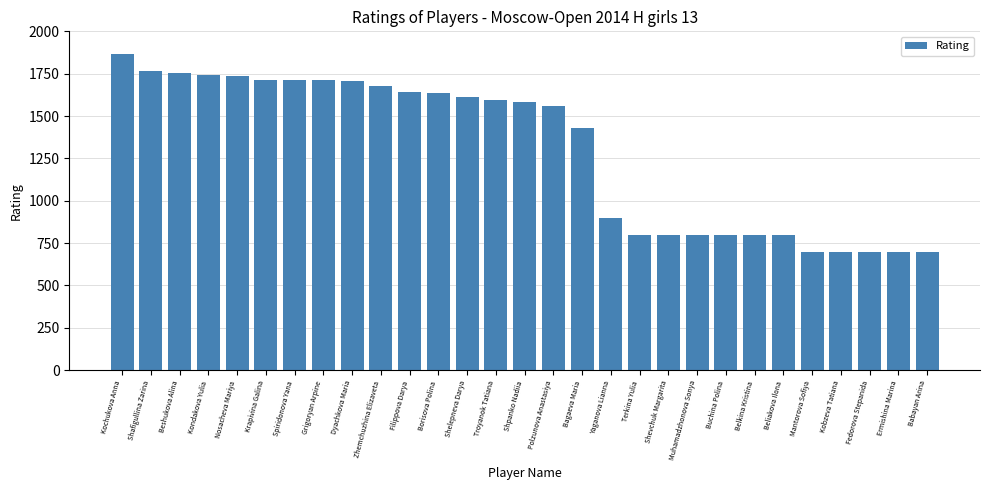

What is the ratio of the value at Beliakova Ilona to the value at Mantorova Sofiya?

1.1